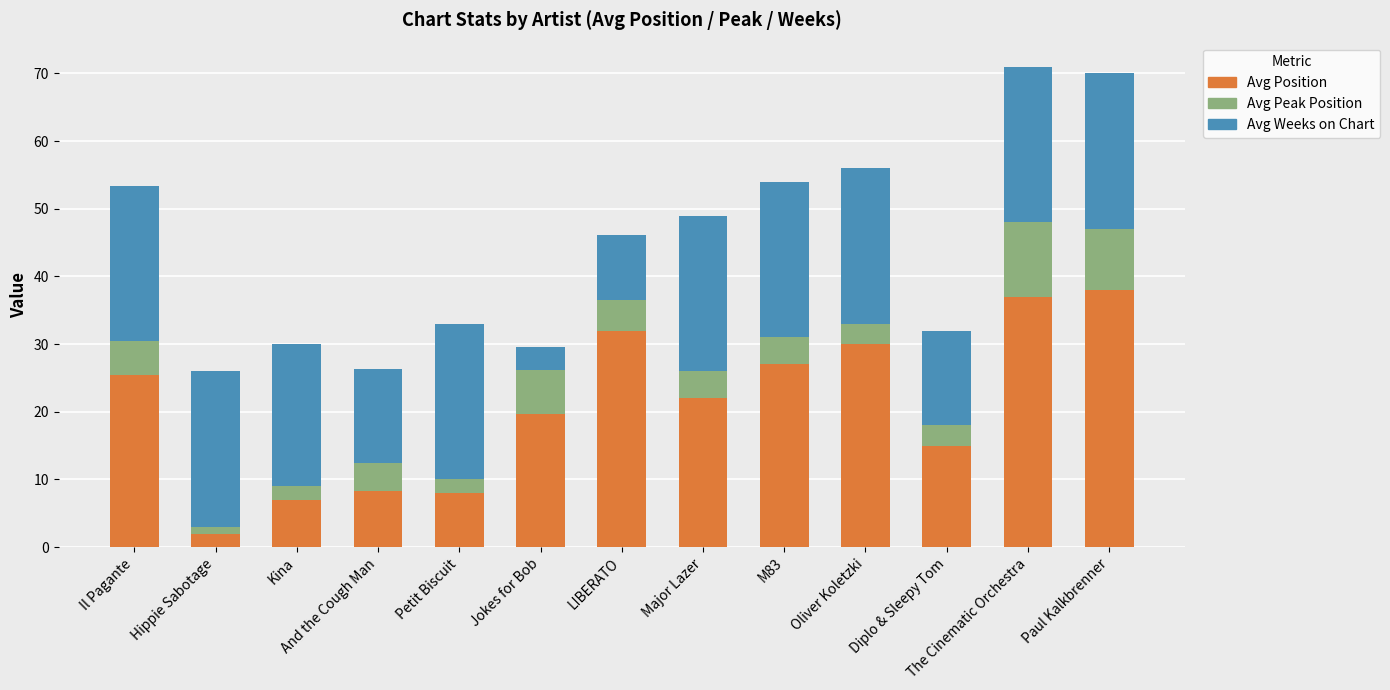

What is the total value across all series at Jokes for Bob?

29.6